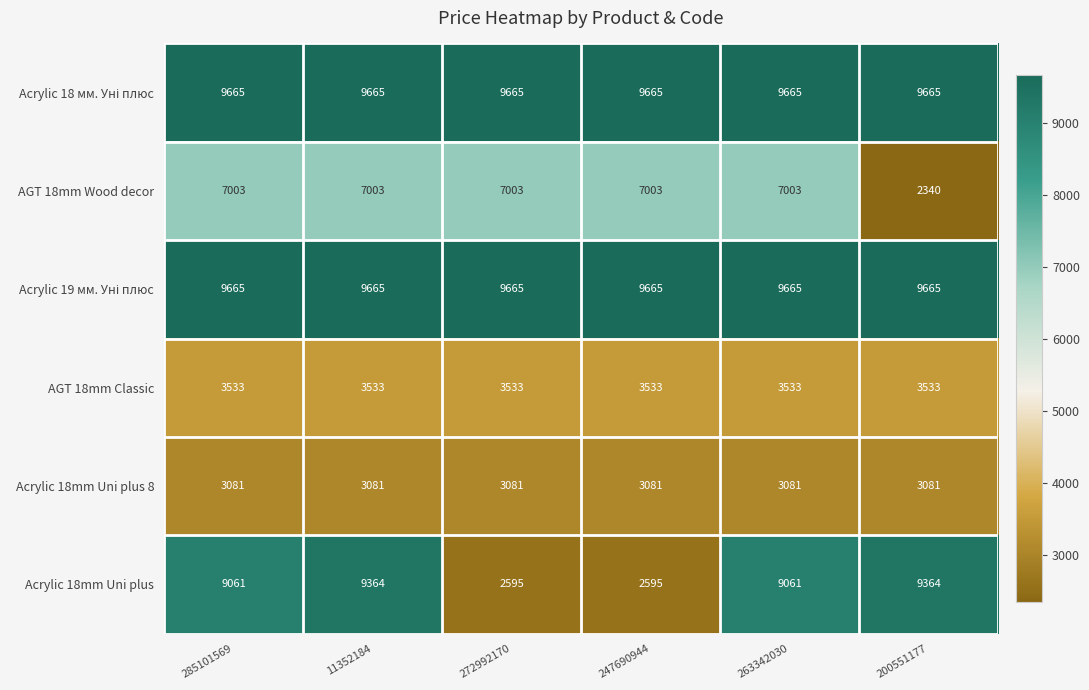

What is the maximum value shown in the chart?

9665